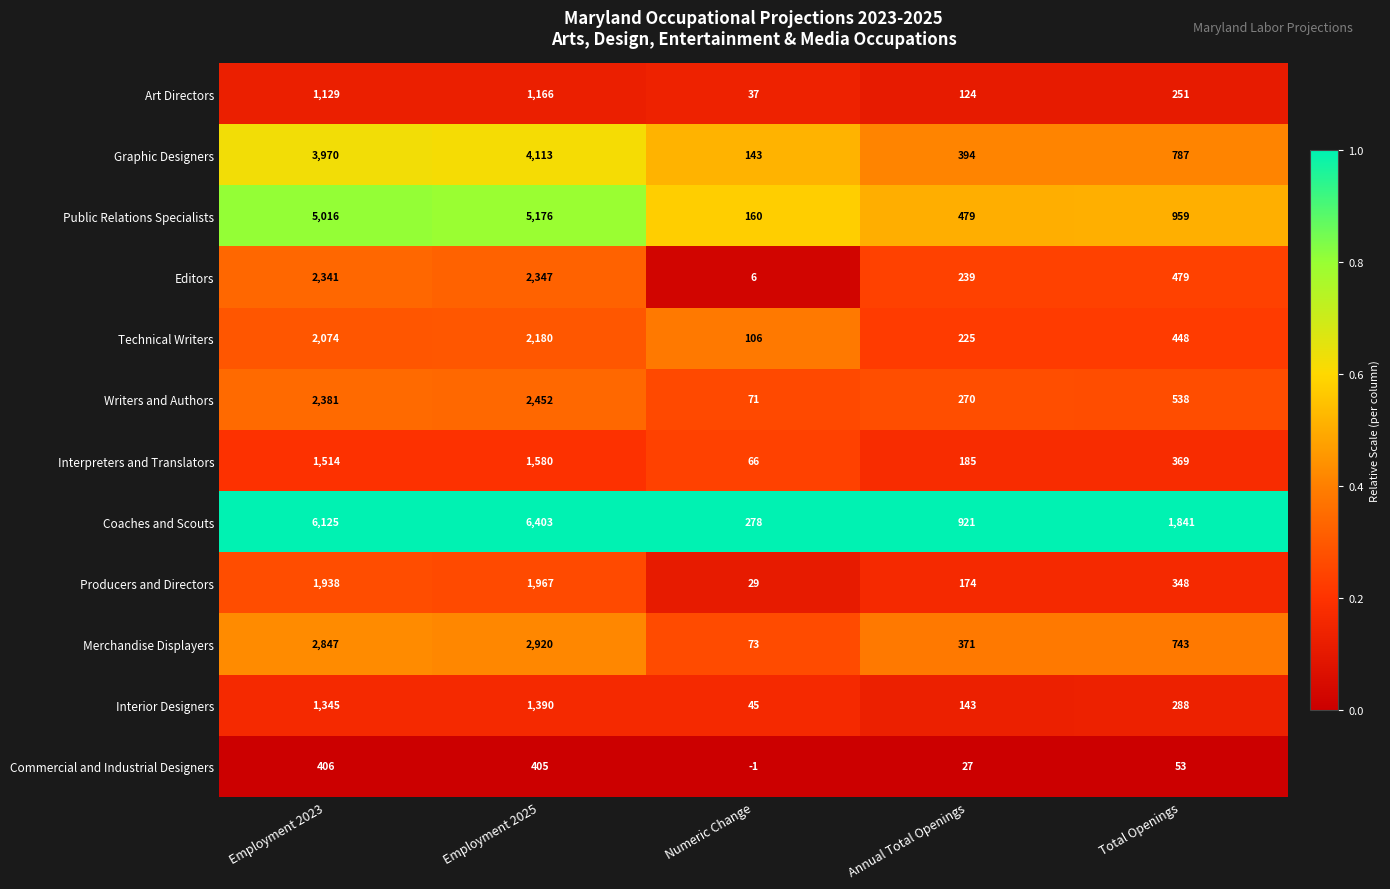

Where is Merchandise Displayers nearest to the value 1496?

Total Openings